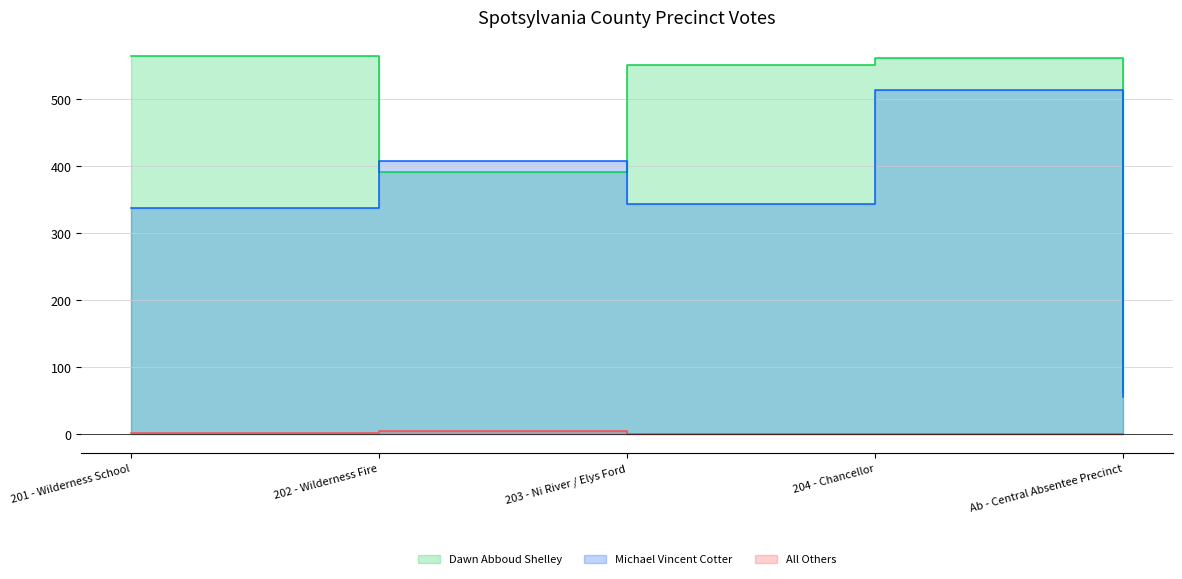

Which has a higher value, 201 - Wilderness School or Ab - Central Absentee Precinct?

201 - Wilderness School